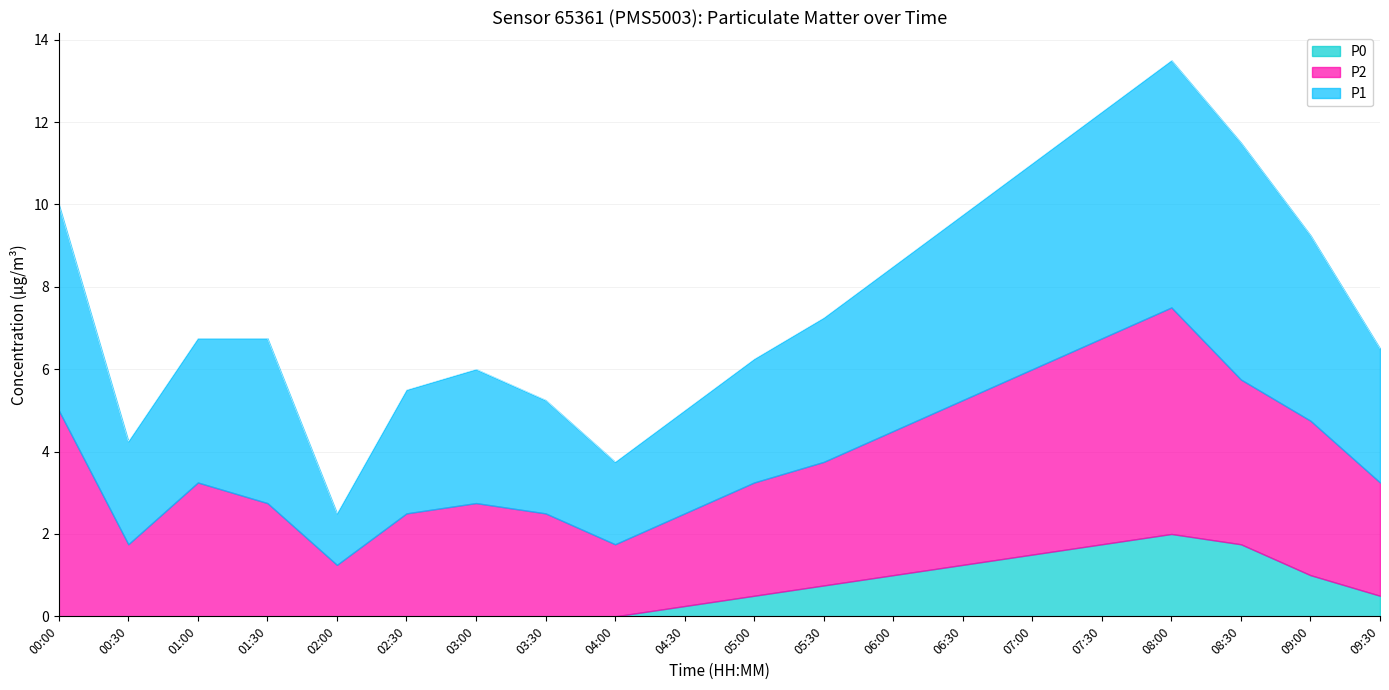

List the series in order of their peak value, lowest first.

P0, P2, P1